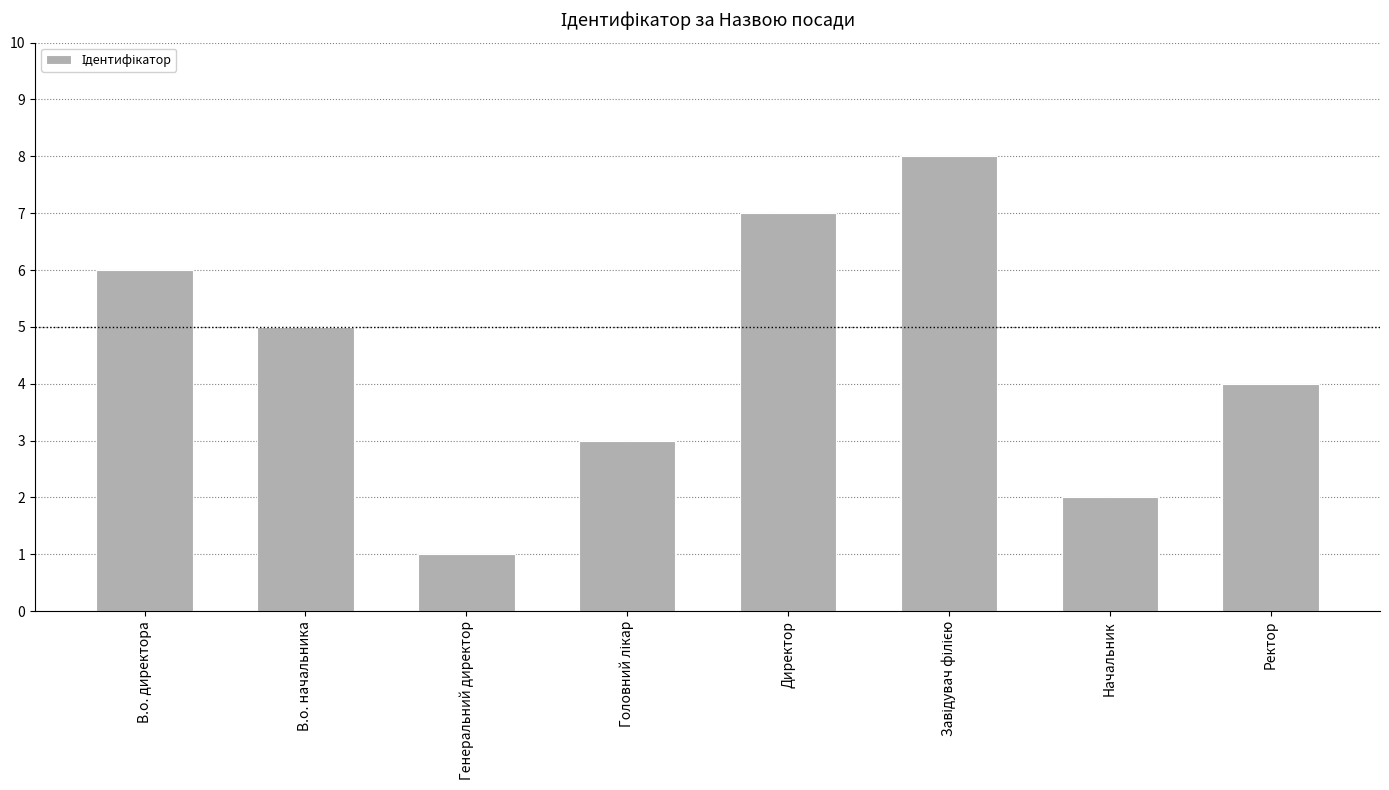

Does the chart contain any negative values?

No